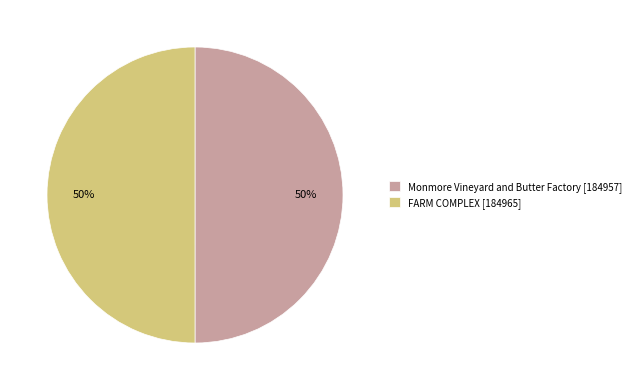

To the nearest percent, what percentage of the pie is Monmore Vineyard and Butter Factory?

50%